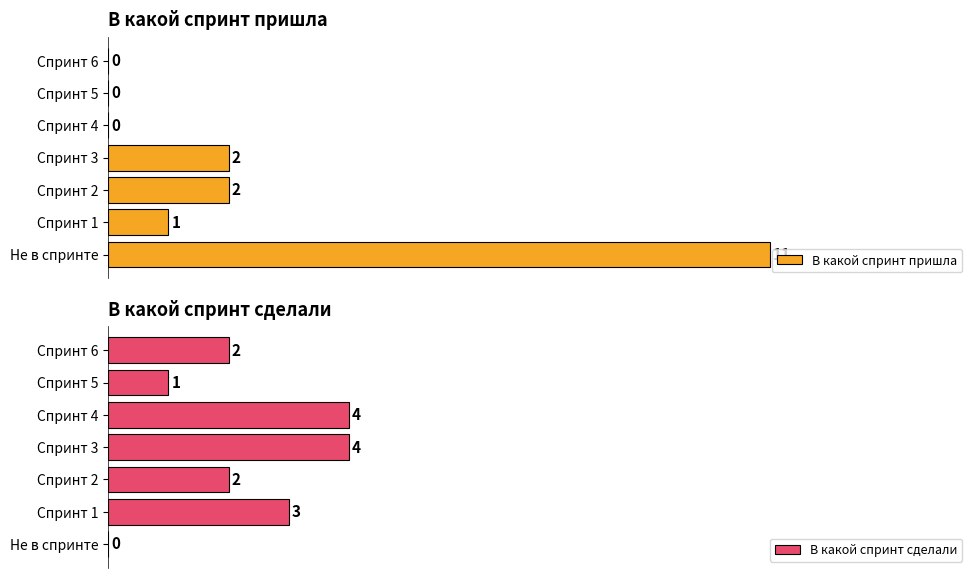

At which label does В какой спринт пришла reach its peak?

Не в спринте